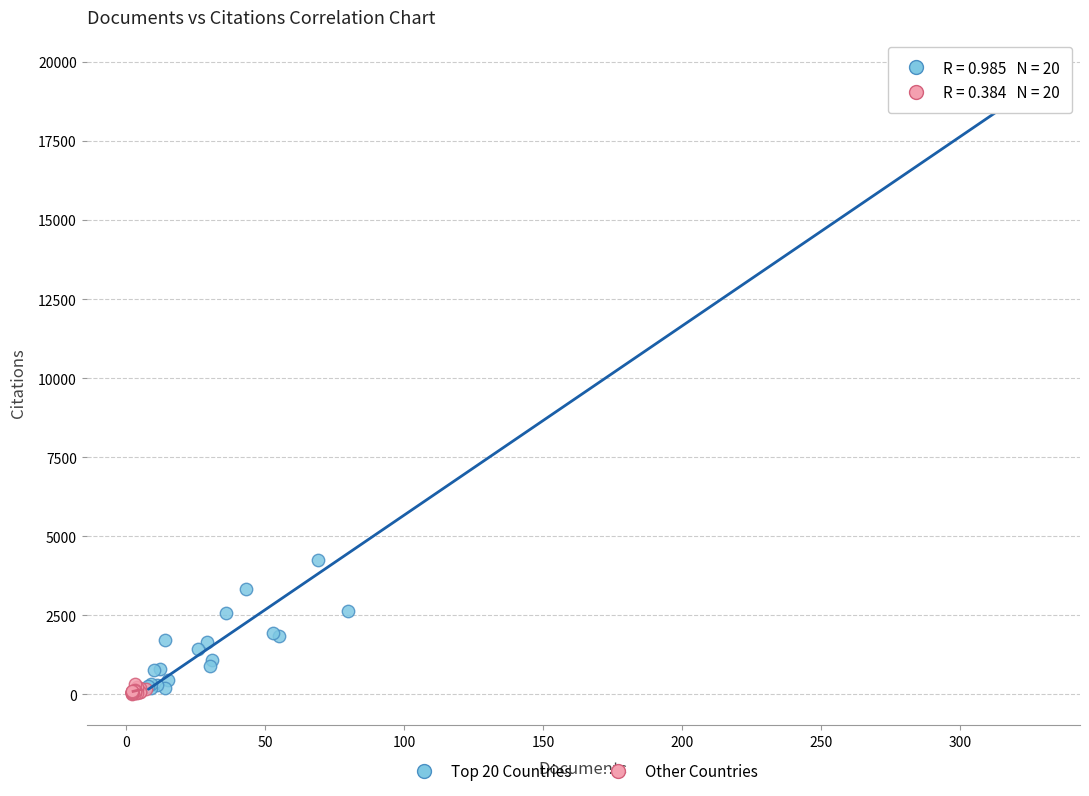

Which series has the widest spread of Y values?

Top 20 Countries